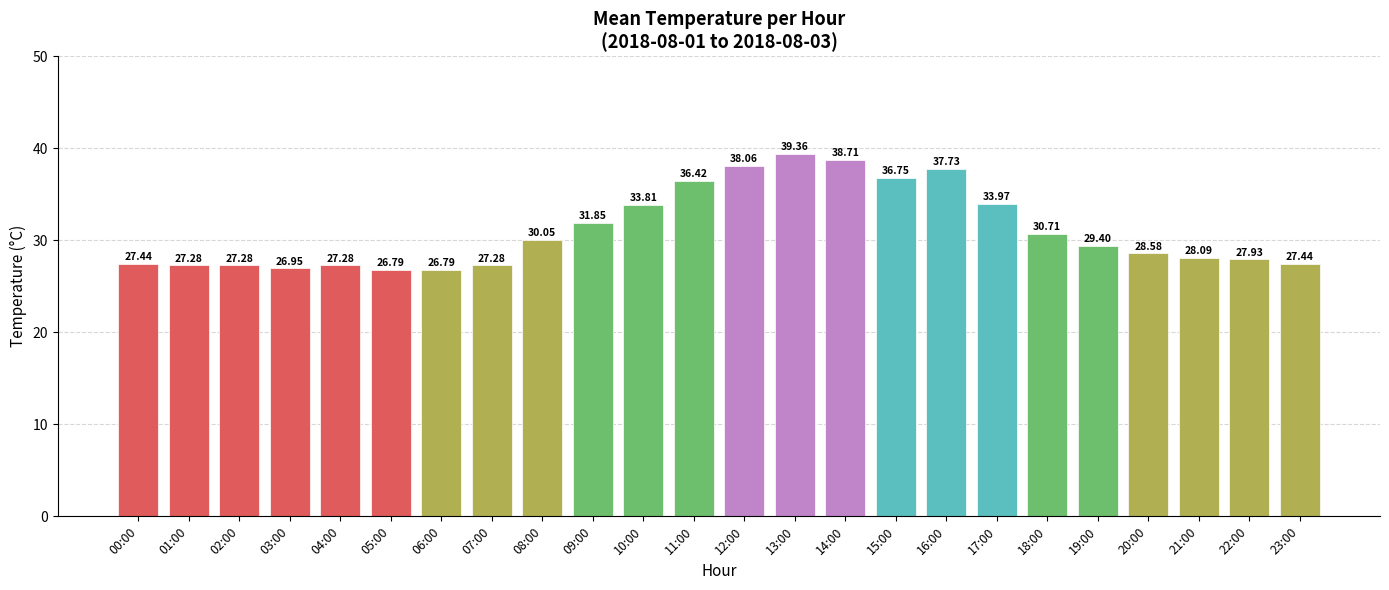

How many values are below 29?

12